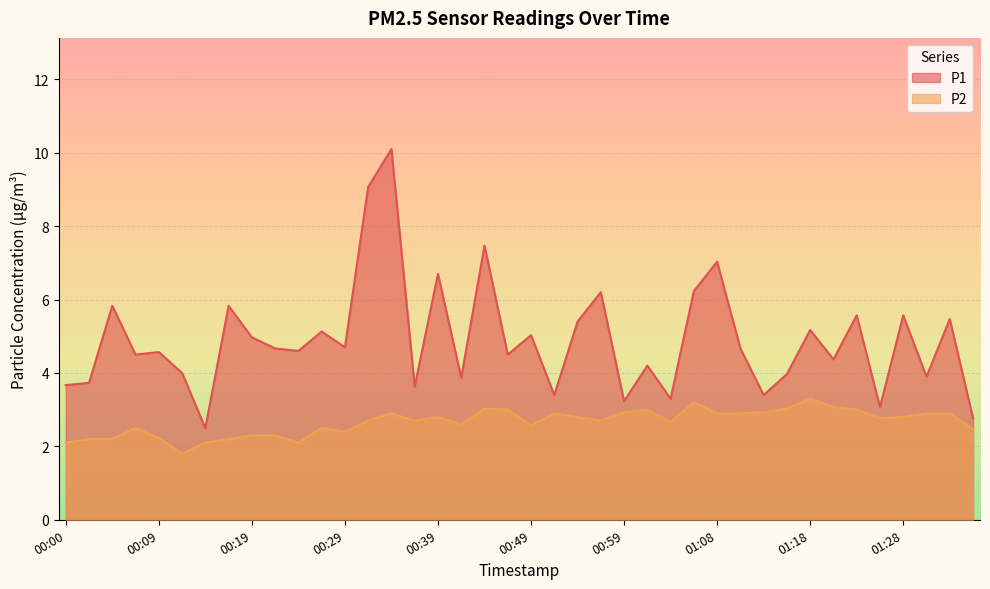

Is the value of P1 at 01:23 greater than the value of P2 at 01:13?

Yes